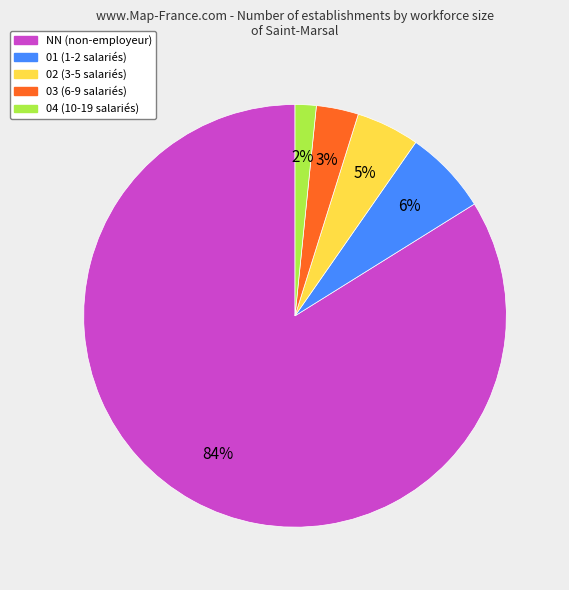

Is it true that NN is 73% of the pie?

False